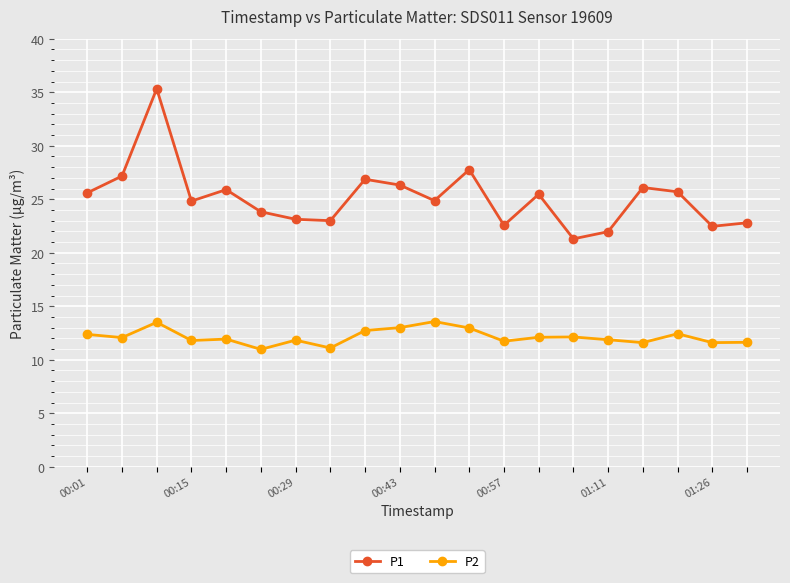

True or false: P1 and P2 cross at least once.

False